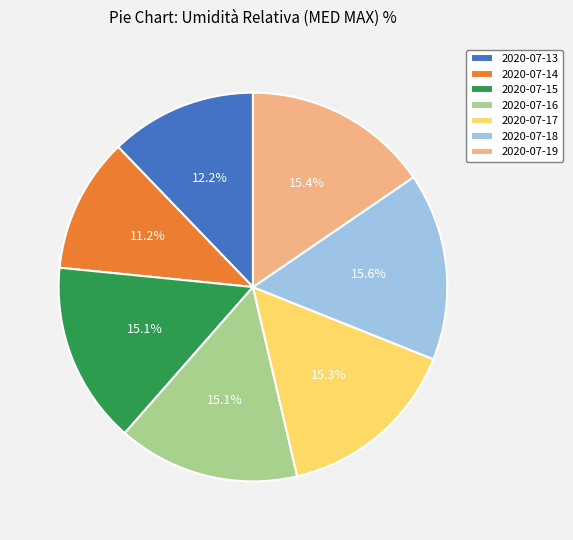

Combined, do 2020-07-16 and 2020-07-18 account for over 50%?

No